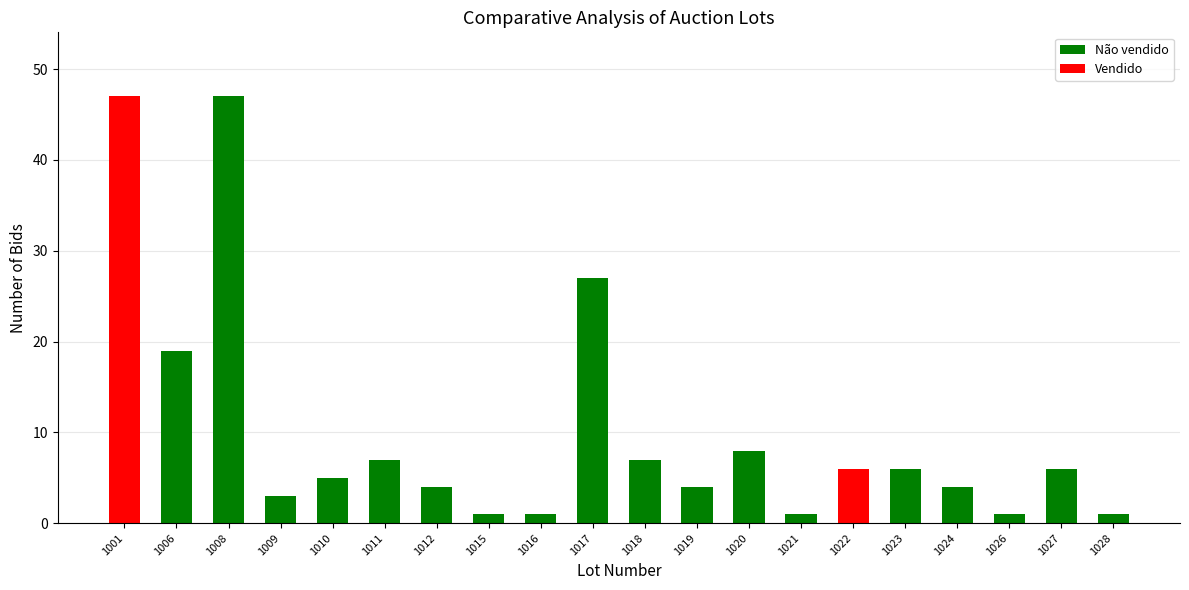

Where is the data nearest to the value 24?

1017